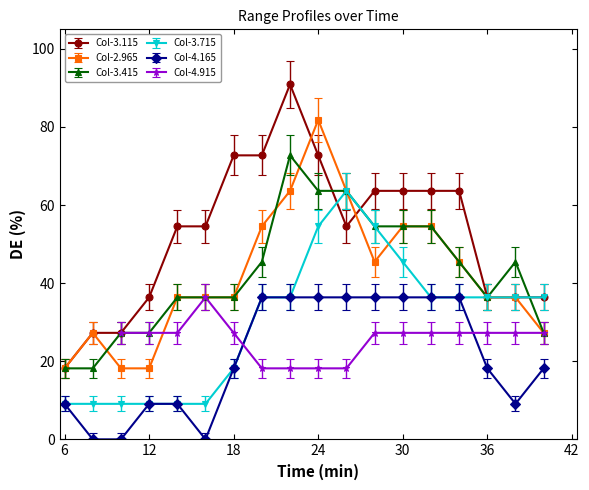

True or false: Col-4.165 and Col-2.965 intersect in this chart.

False